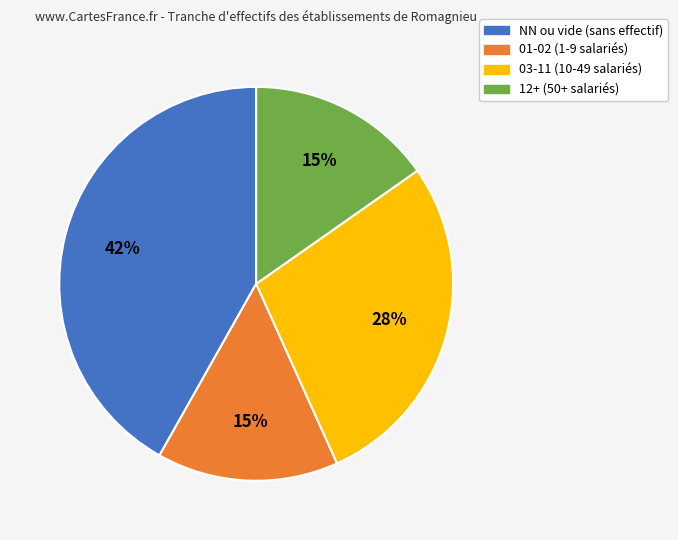

How many slices are in this pie chart?

4